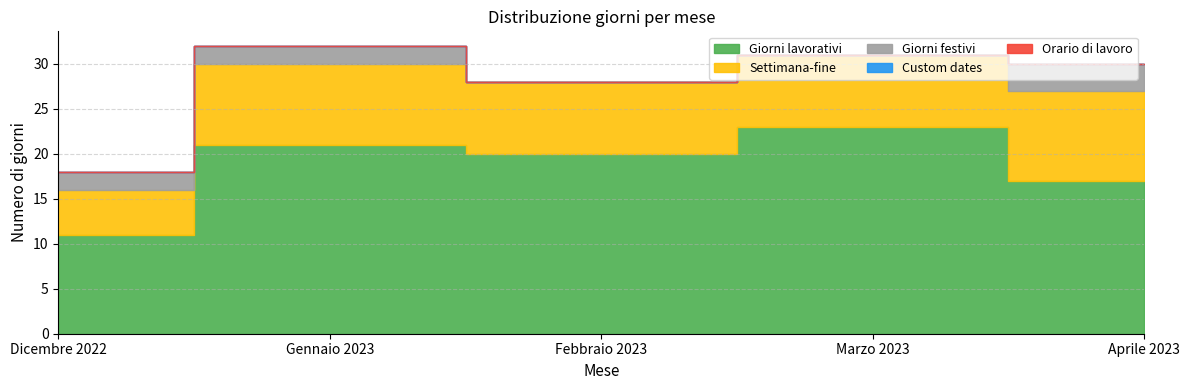

Reading right to left, list all the values displayed in this chart.

Giorni lavorativi: 17	23	20	21	11
Settimana-fine: 10	8	8	9	5
Giorni festivi: 3	0	0	2	2
Custom dates: 0	0	0	0	0
Orario di lavoro: 0	0	0	0	0